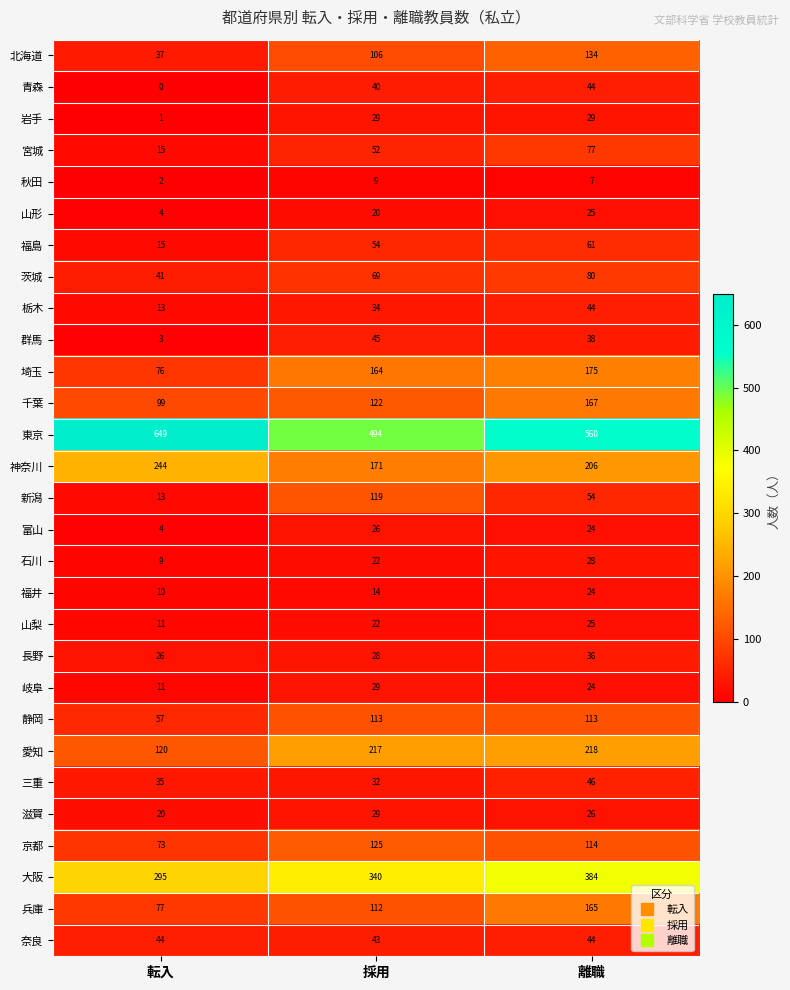

What is the sum of all 大阪 values?

1019